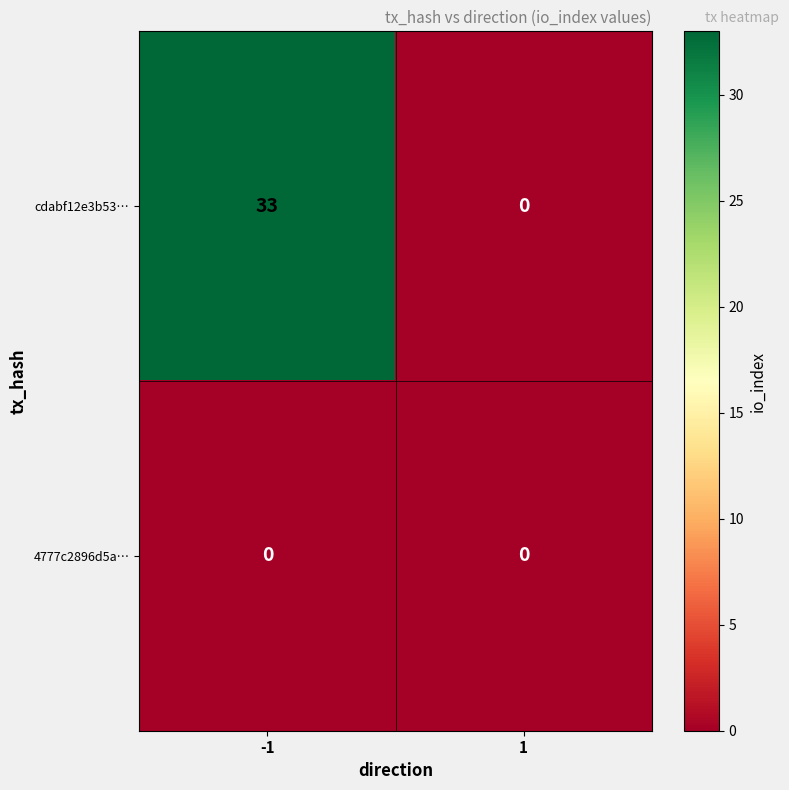

Reading left to right, extract all data points from this chart.

cdabf12e3b53…: 33	0
4777c2896d5a…: 0	0